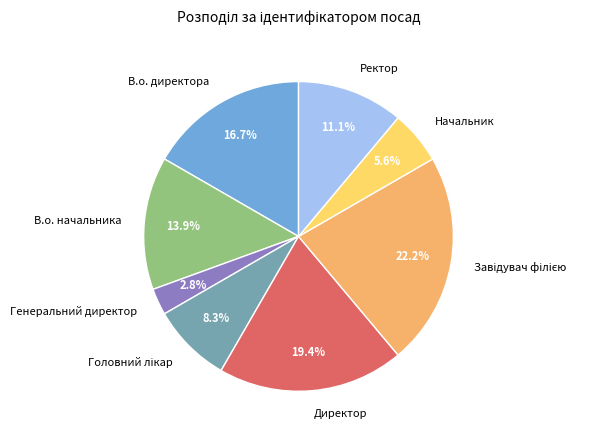

Count the number of slices in the pie.

8